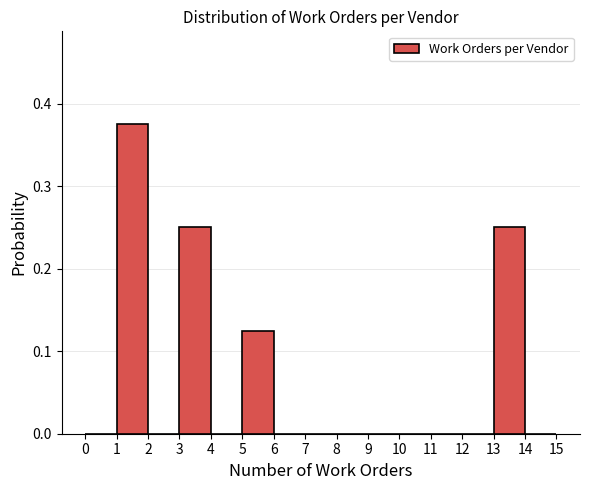

Reading left to right, list every bar in this chart as the range it spans on the x-axis followed by its height. The values are not printed on the chart, so give them approximately, as read against the axis.

0 to 1: 0
1 to 2: 0.38
2 to 3: 0
3 to 4: 0.25
4 to 5: 0
5 to 6: 0.13
6 to 7: 0
7 to 8: 0
8 to 9: 0
9 to 10: 0
10 to 11: 0
11 to 12: 0
12 to 13: 0
13 to 14: 0.25
14 to 15: 0